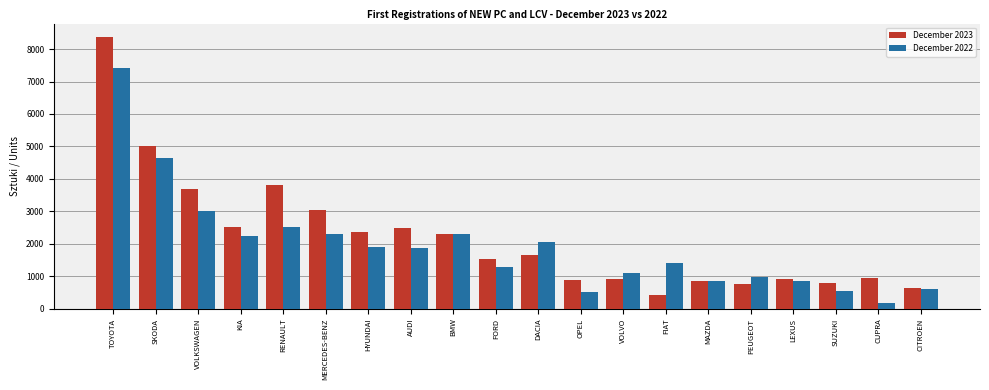

At MERCEDES-BENZ, list the series in order from largest to smallest.

December 2023, December 2022